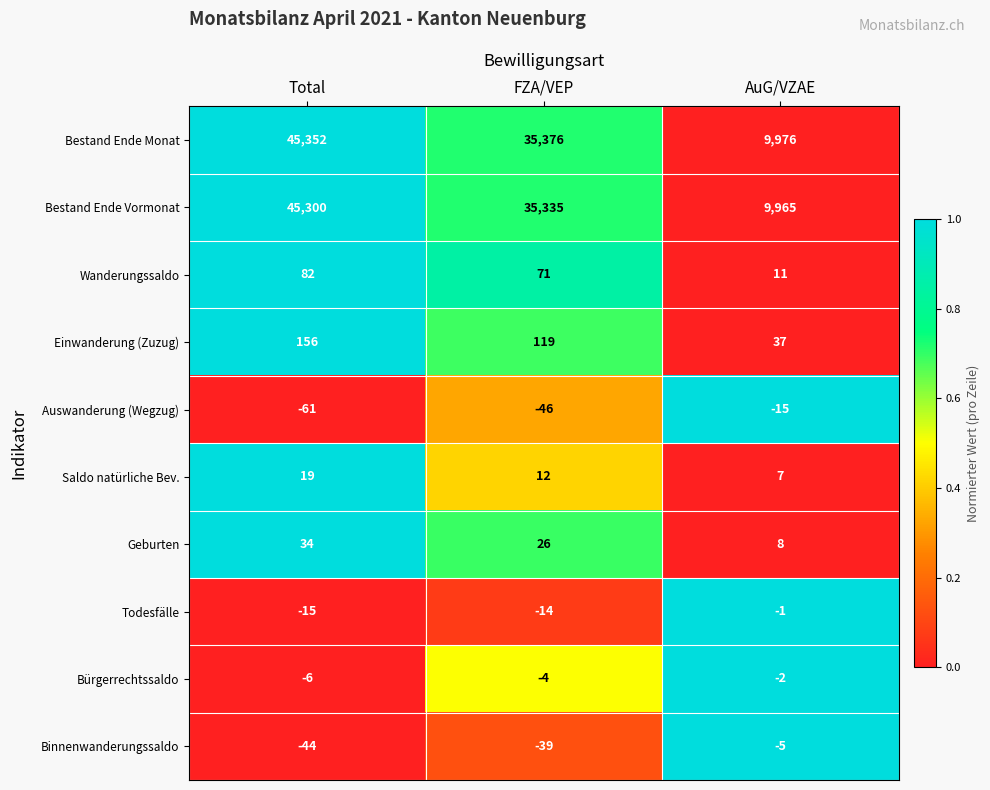

The Wanderungssaldo series shows 82 at Total. True or false?

True